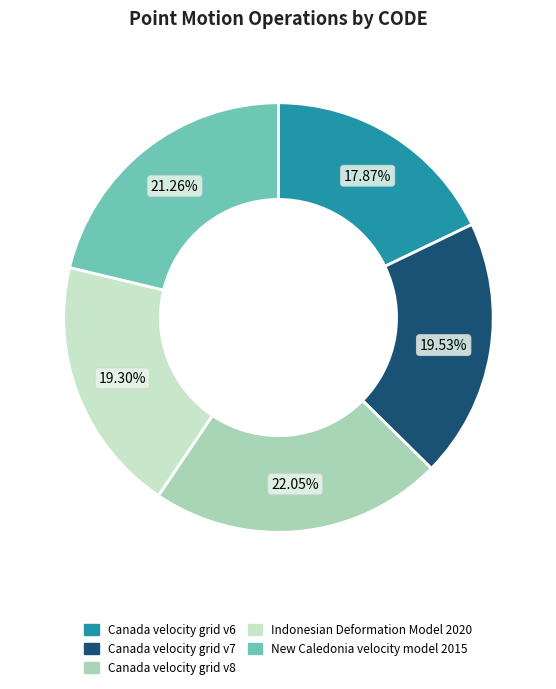

What percentage is the Canada velocity grid v8 slice, to the nearest percent?

22%